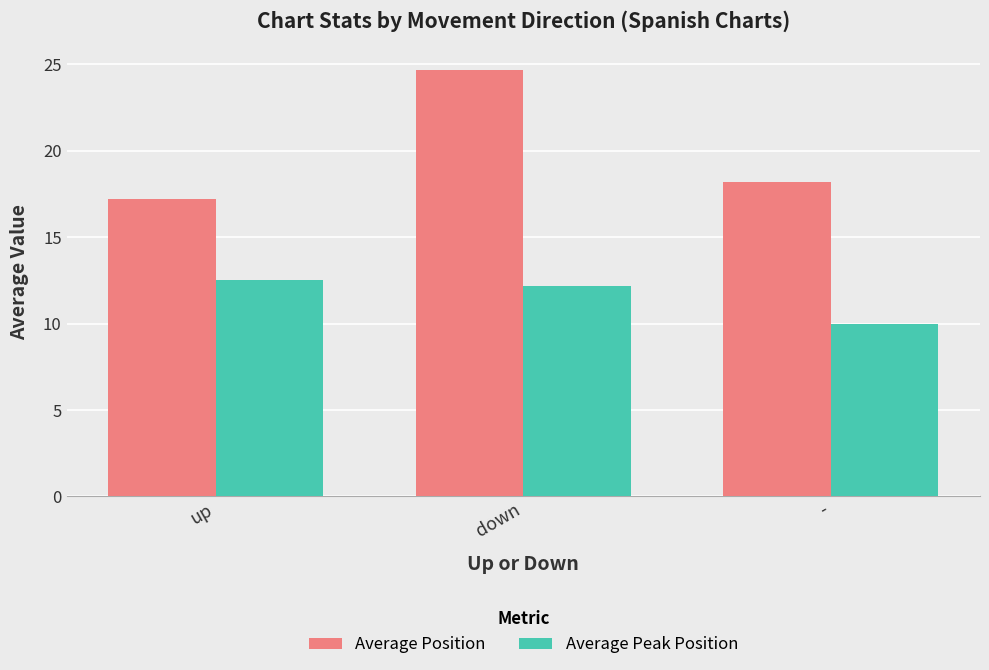

What is the approximate value of Average Peak Position at down?

12.2